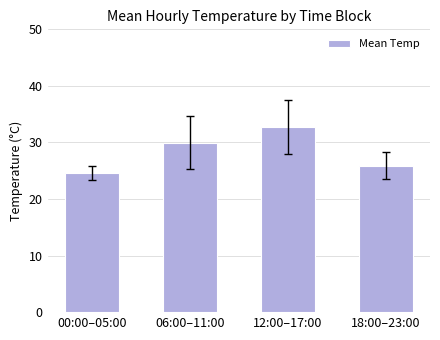

What is the smallest value displayed?

24.6